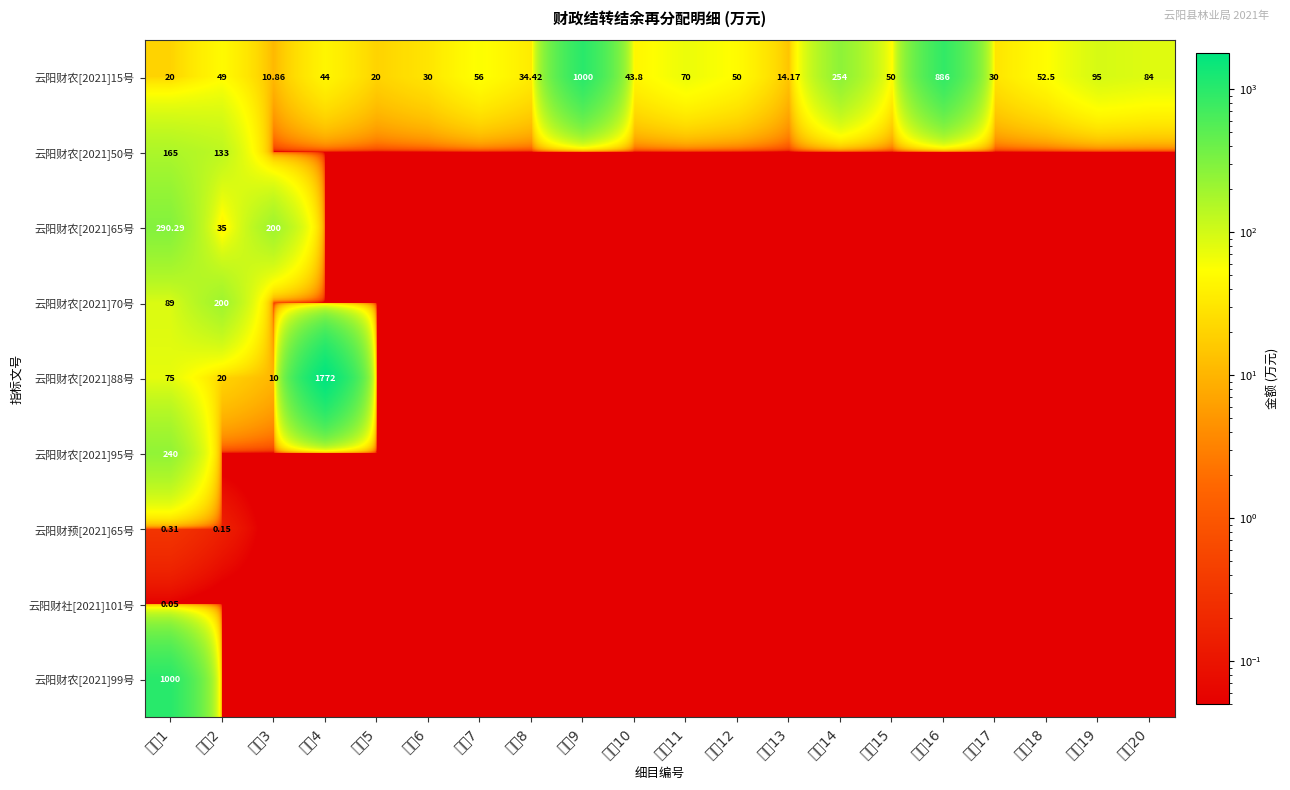

Between 细目4 and 细目10, which series saw the biggest shift?

云阳财农[2021]88号